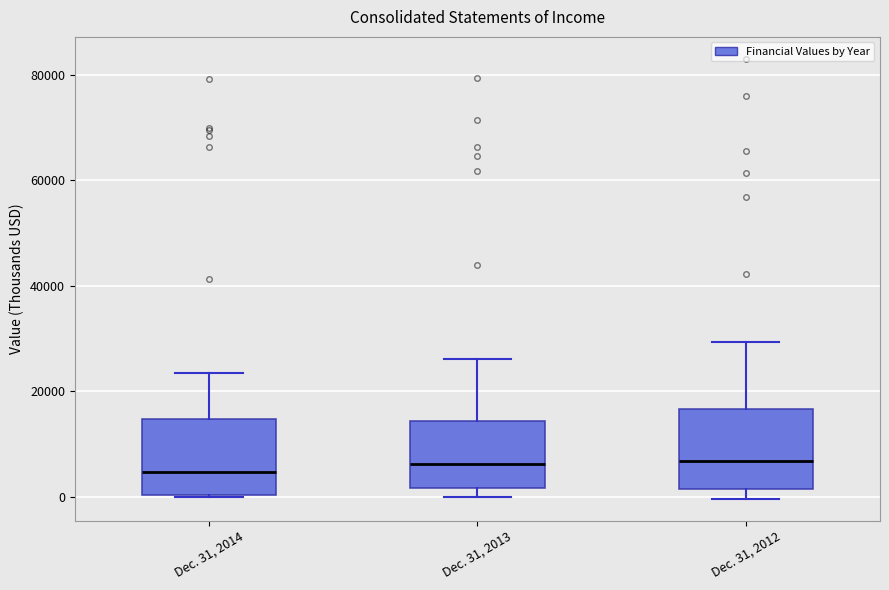

Reading left to right, transcribe this box plot: for each box, give where its median line is, the range the box spans, and where its two whiskers end, as read against the y-axis. The values are not printed on the chart, so give them approximately, as read against the axis.

Dec. 31, 2014: median 4000, box 0 to 14000, whiskers 0 to 24000
Dec. 31, 2013: median 6000, box 2000 to 14000, whiskers 0 to 26000
Dec. 31, 2012: median 6000, box 2000 to 16000, whiskers 0 to 30000